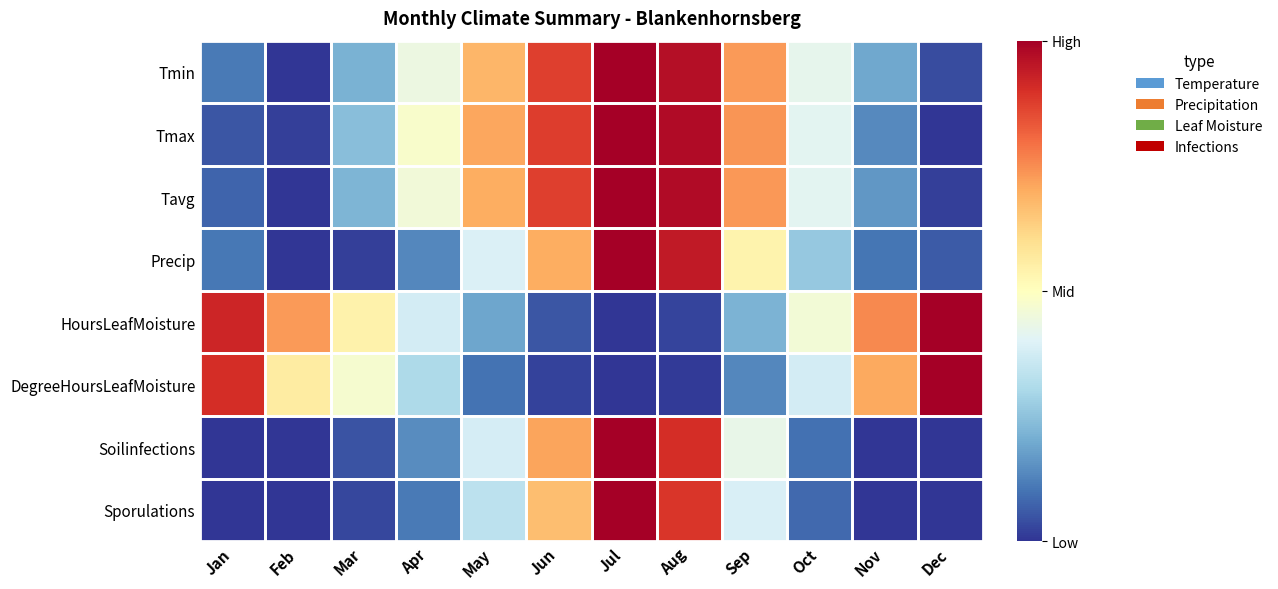

What is the total value across all series at Jun?

4.8